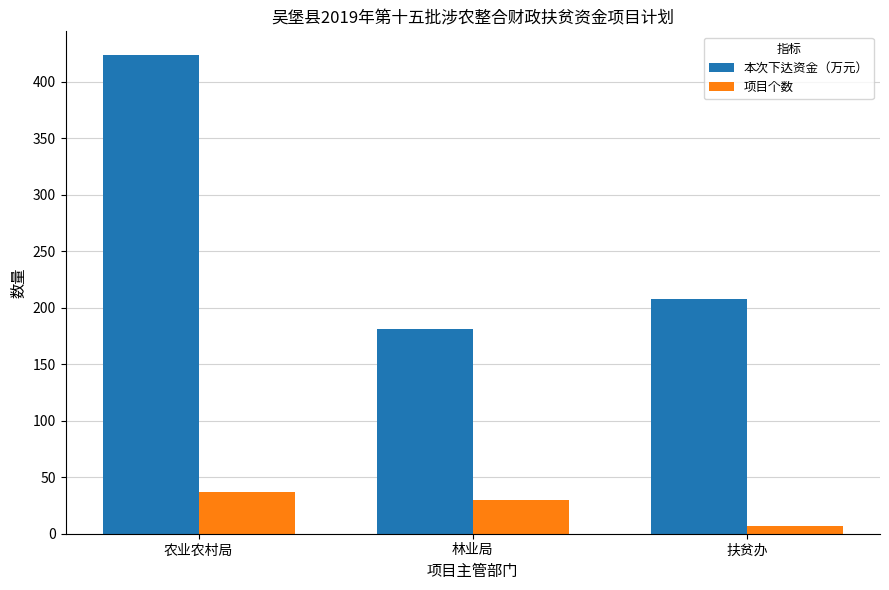

At which label does 项目个数 first exceed 30?

农业农村局